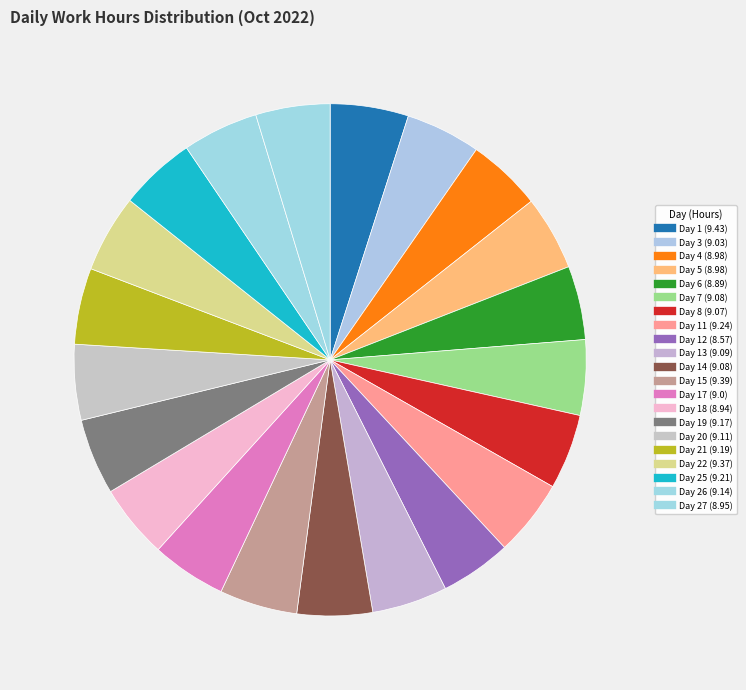

Is there any slice that represents more than half of the pie?

No